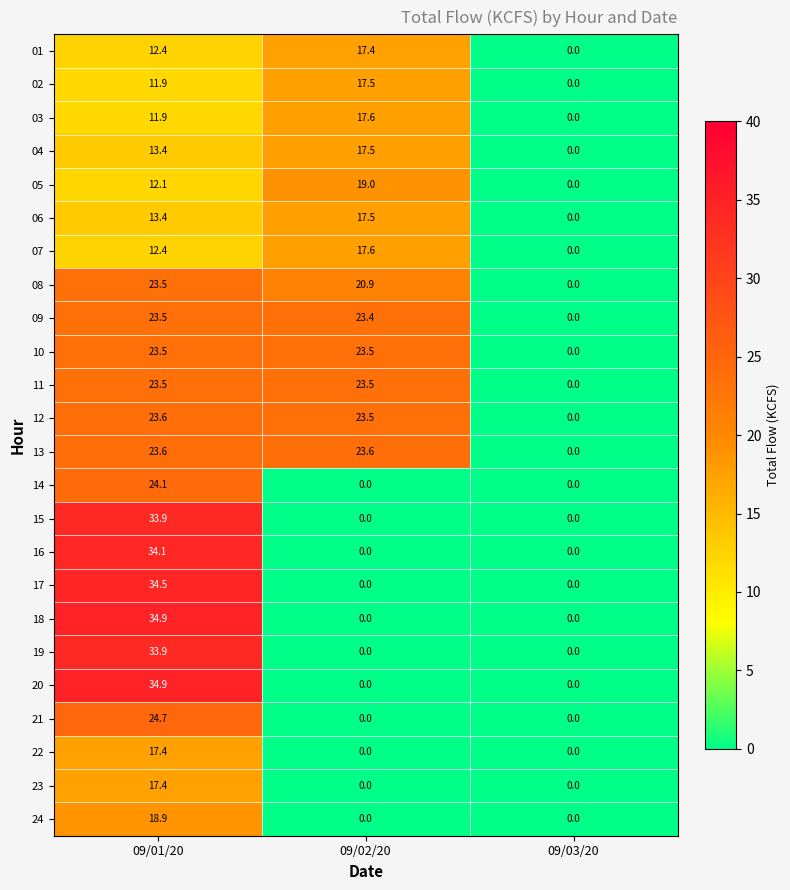

What is the maximum value shown in the chart?

34.9